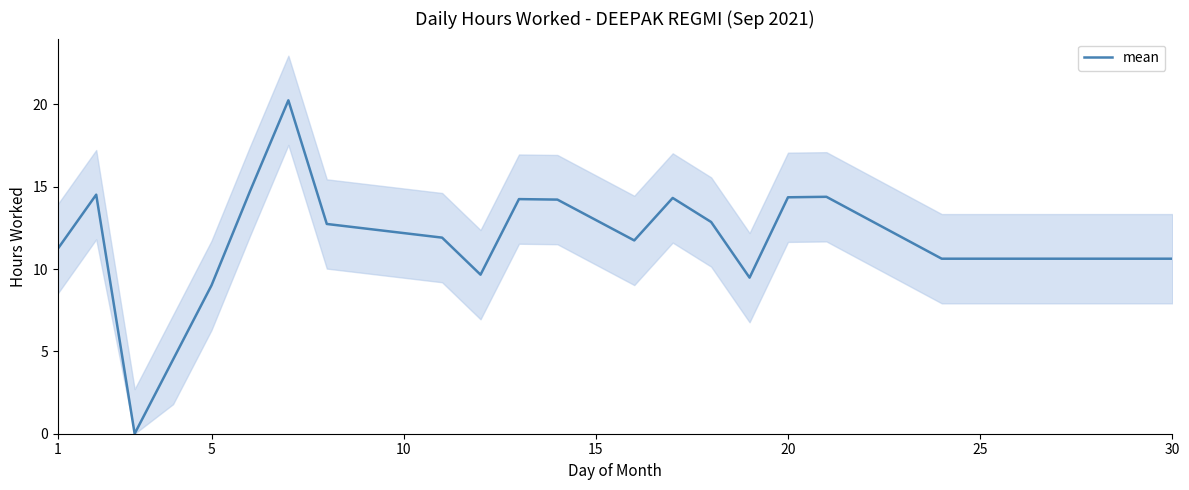

What is the difference between the maximum and minimum values?

20.2